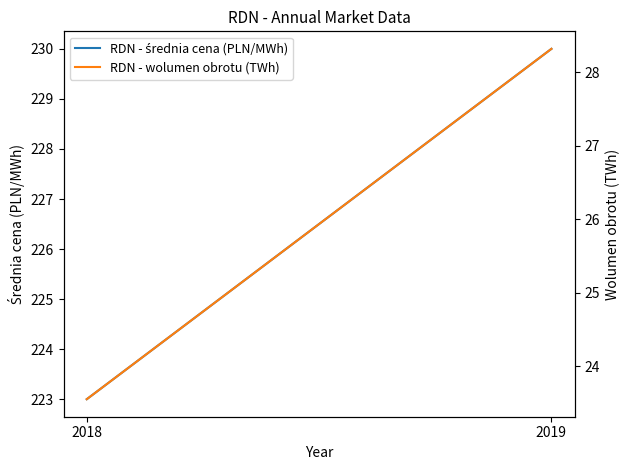

What is the highest value of the RDN - wolumen obrotu (TWh) series?

28.3